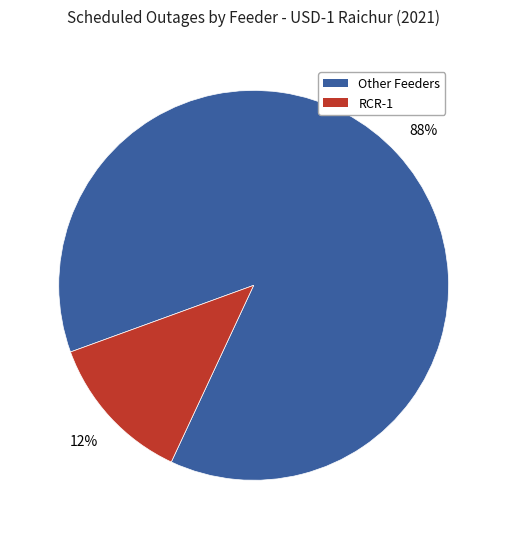

Which category accounts for the majority?

Other Feeders